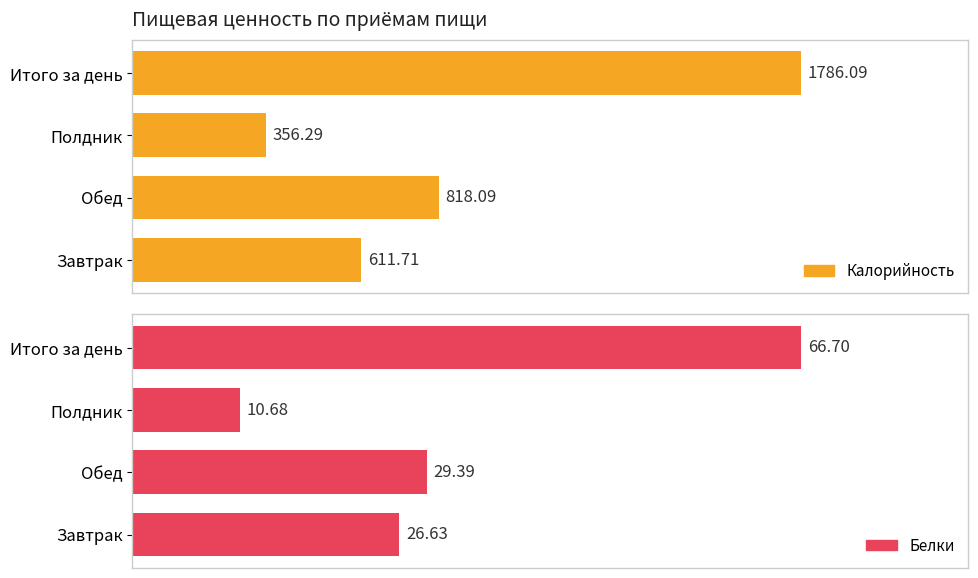

Rank the series at Обед from highest to lowest value.

Калорийность, Белки